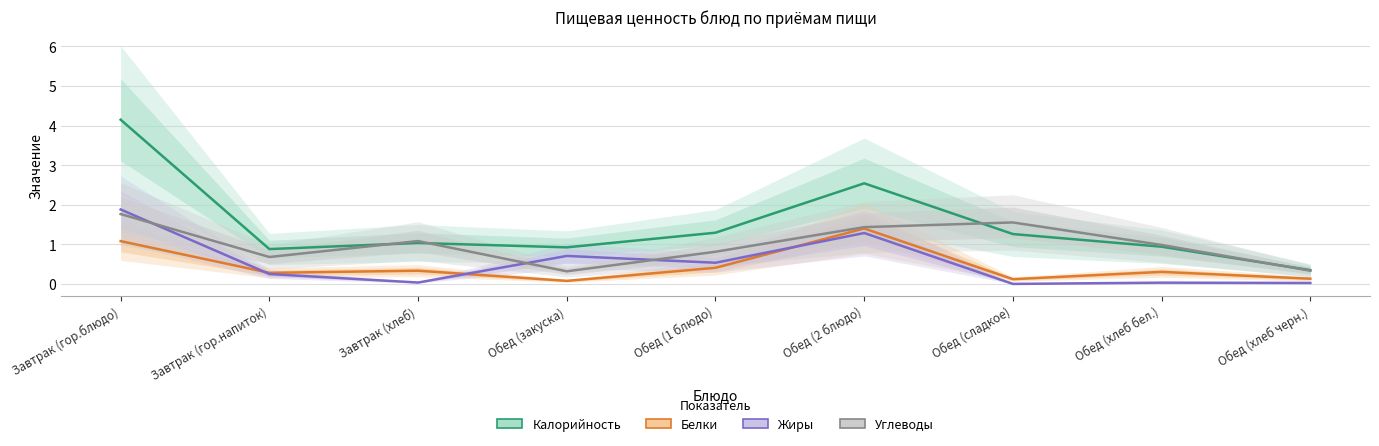

At which category does the chart reach its peak across all series?

Завтрак (гор.блюдо)